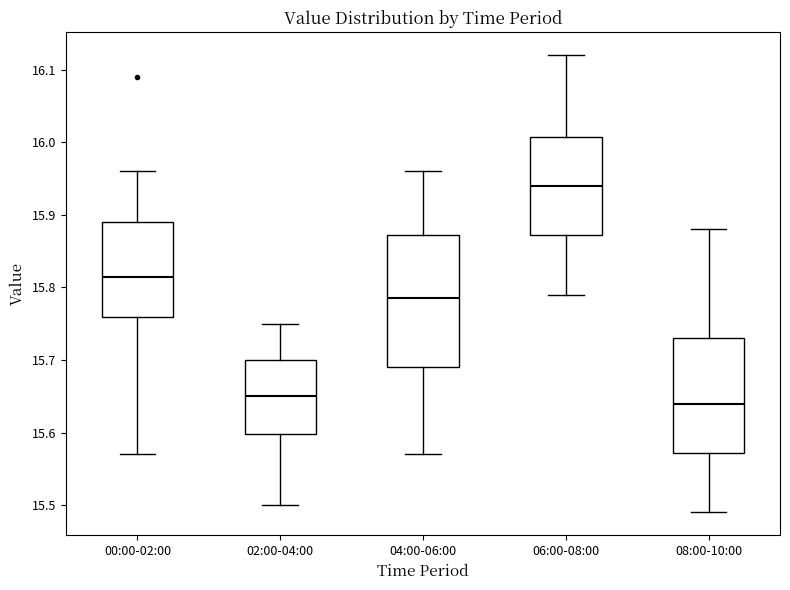

Reading left to right, transcribe this box plot: for each box, give where its median line is, the range the box spans, and where its two whiskers end, as read against the y-axis. The values are not printed on the chart, so give them approximately, as read against the axis.

00:00-02:00: median 15.82, box 15.76 to 15.89, whiskers 15.57 to 15.96
02:00-04:00: median 15.65, box 15.60 to 15.70, whiskers 15.50 to 15.75
04:00-06:00: median 15.79, box 15.69 to 15.87, whiskers 15.57 to 15.96
06:00-08:00: median 15.94, box 15.87 to 16.01, whiskers 15.79 to 16.12
08:00-10:00: median 15.64, box 15.57 to 15.73, whiskers 15.49 to 15.88